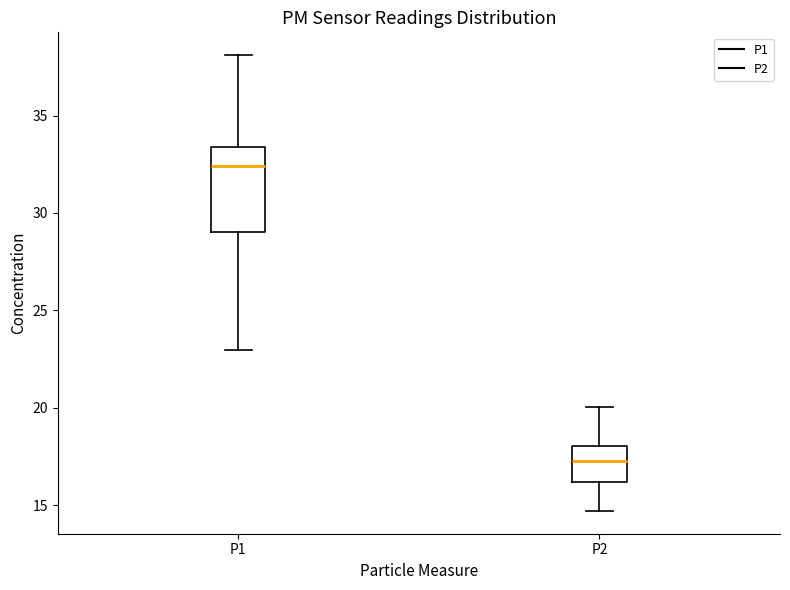

Reading left to right, transcribe this box plot: for each box, give where its median line is, the range the box spans, and where its two whiskers end, as read against the y-axis. The values are not printed on the chart, so give them approximately, as read against the axis.

P1: median 32.5, box 29.0 to 33.5, whiskers 23.0 to 38.0
P2: median 17.5, box 16.0 to 18.0, whiskers 14.5 to 20.0